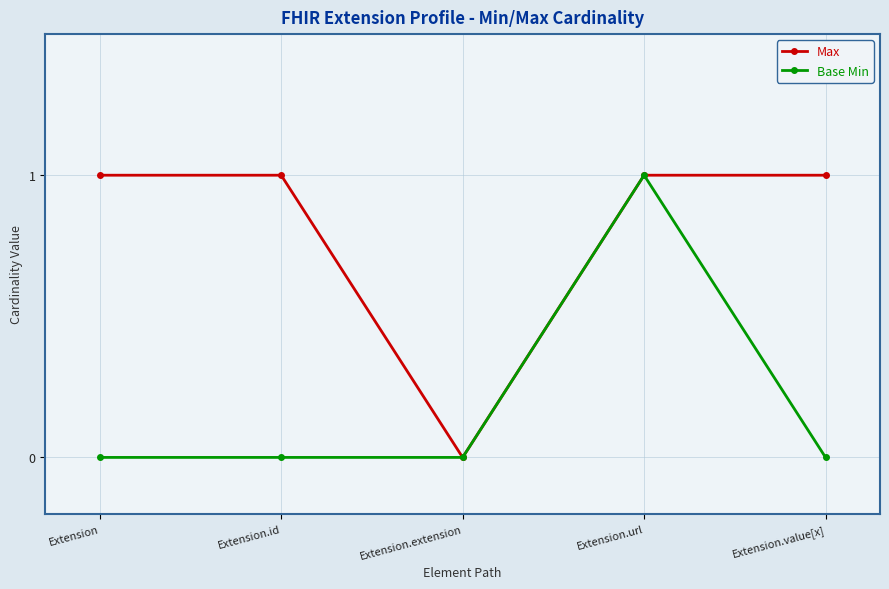

At which label does Max reach its minimum?

Extension.extension